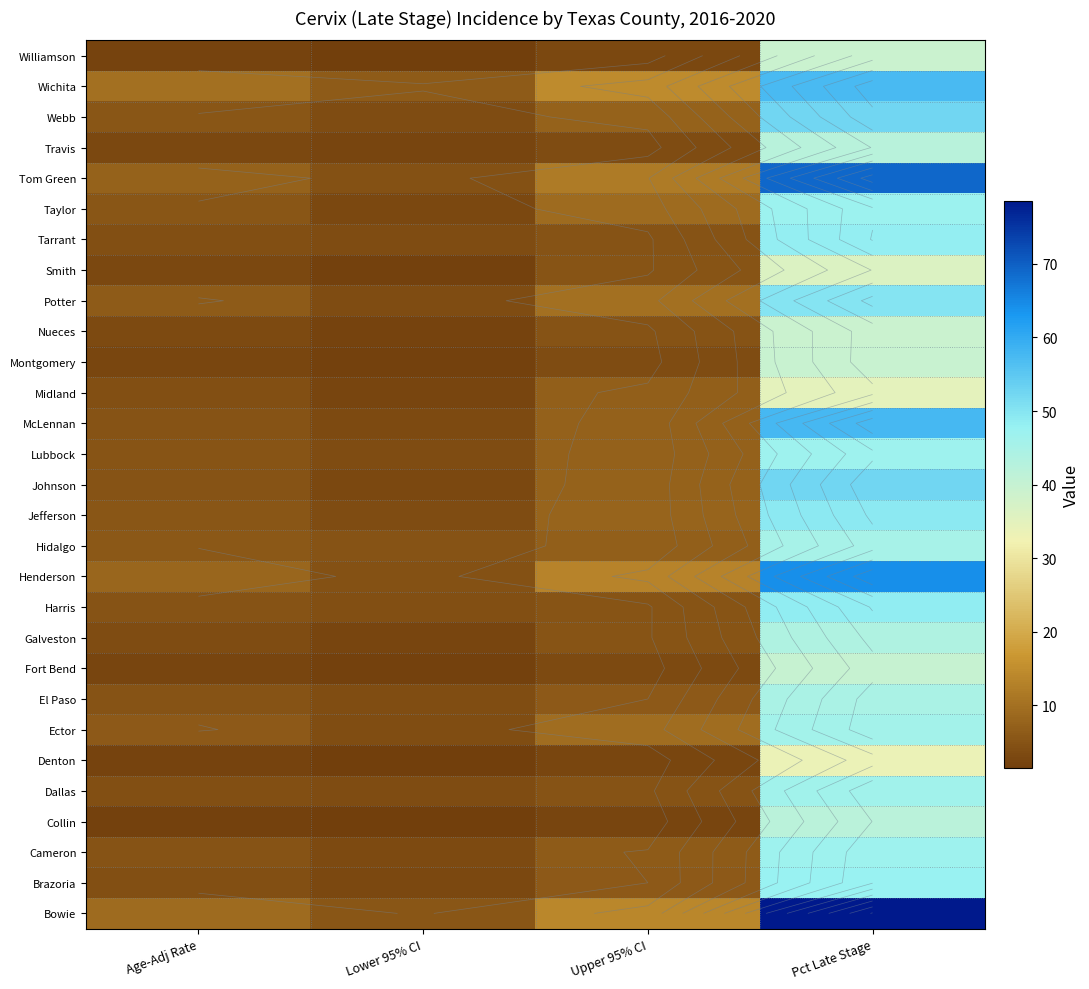

What is the sum of the Denton values at Lower 95% CI and Pct Late Stage?

35.2